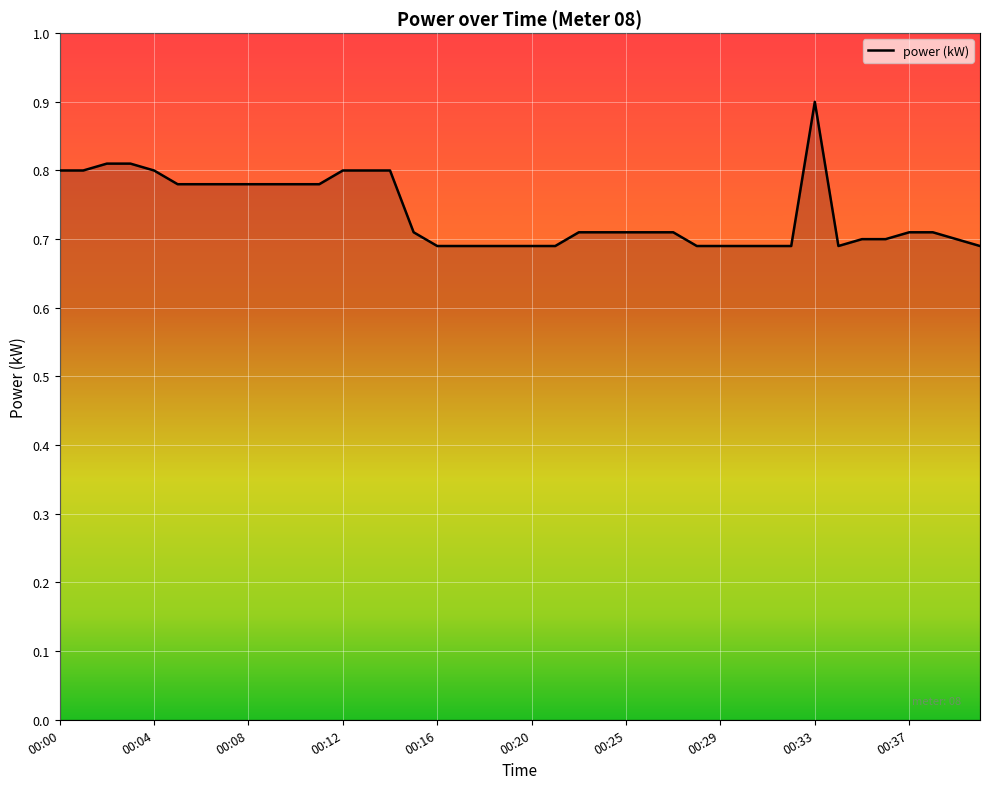

How many lines are shown in the chart?

1